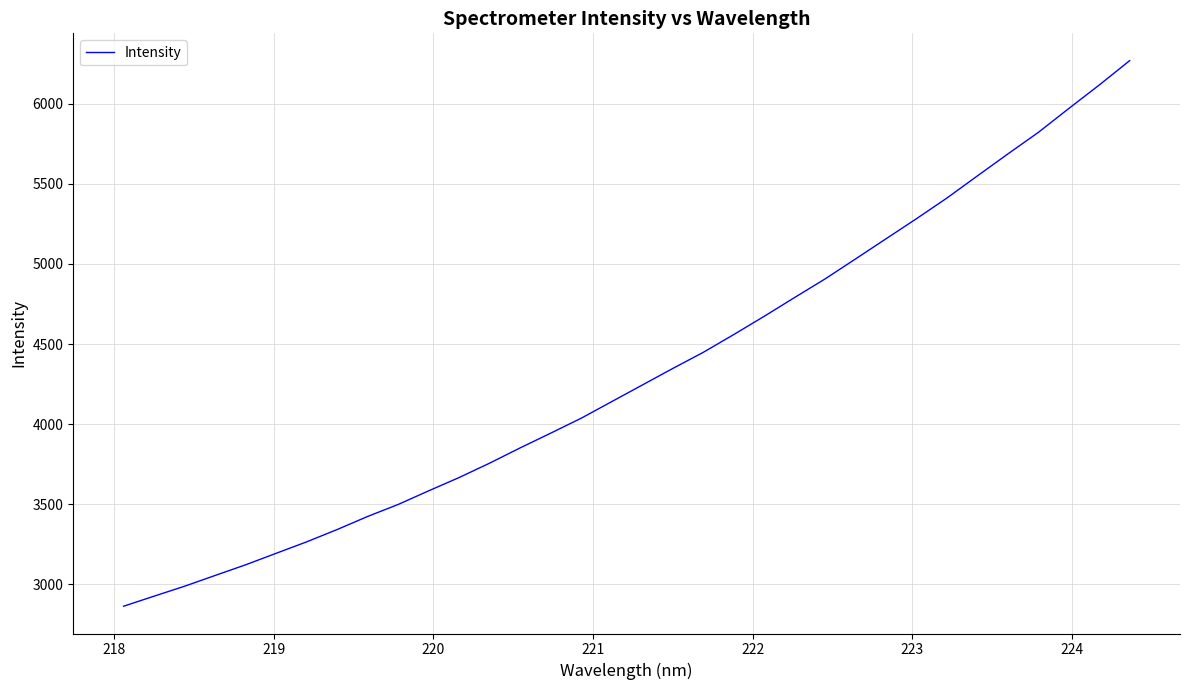

What is the maximum value shown in the chart?

6269.7